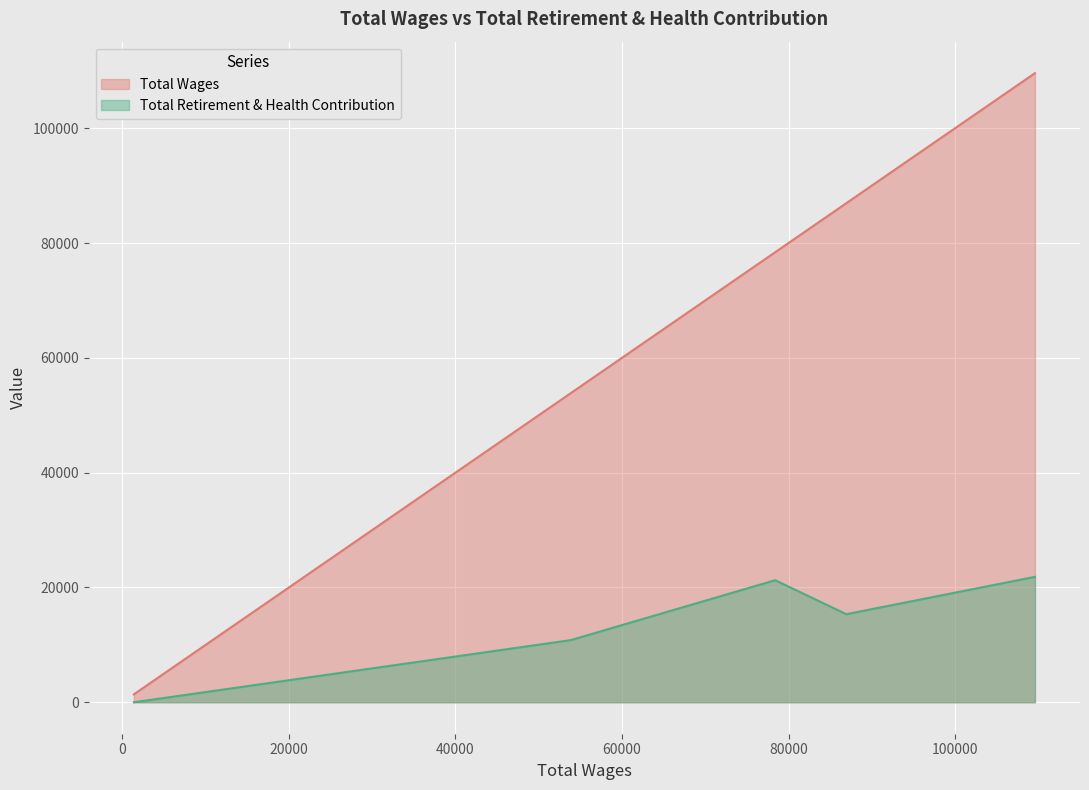

What are all the series names shown in the legend?

Total Wages, Total Retirement & Health Contribution